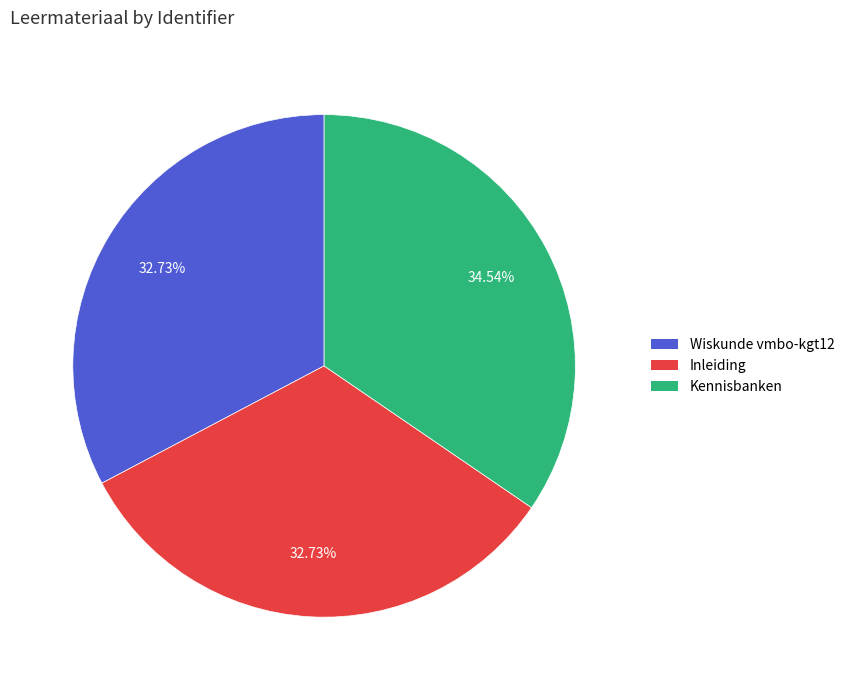

Which slice is the largest?

Kennisbanken